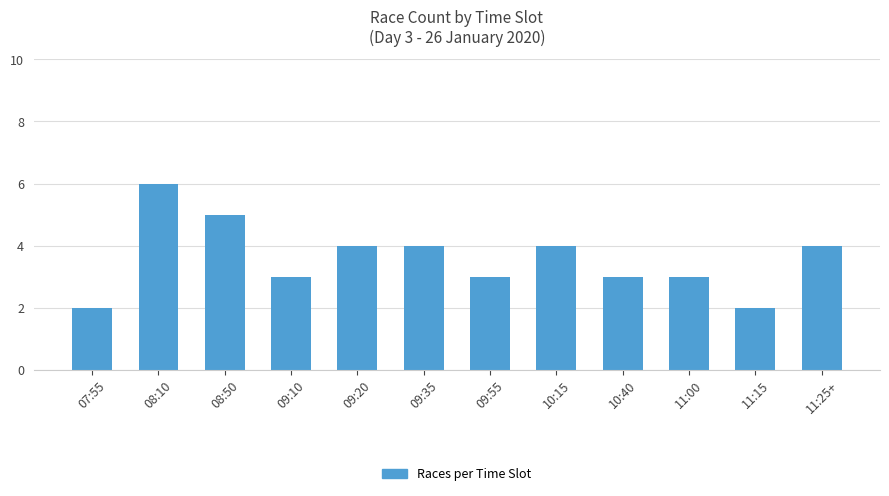

Approximately how many times larger is the value at 09:20 compared to 08:10?

0.7